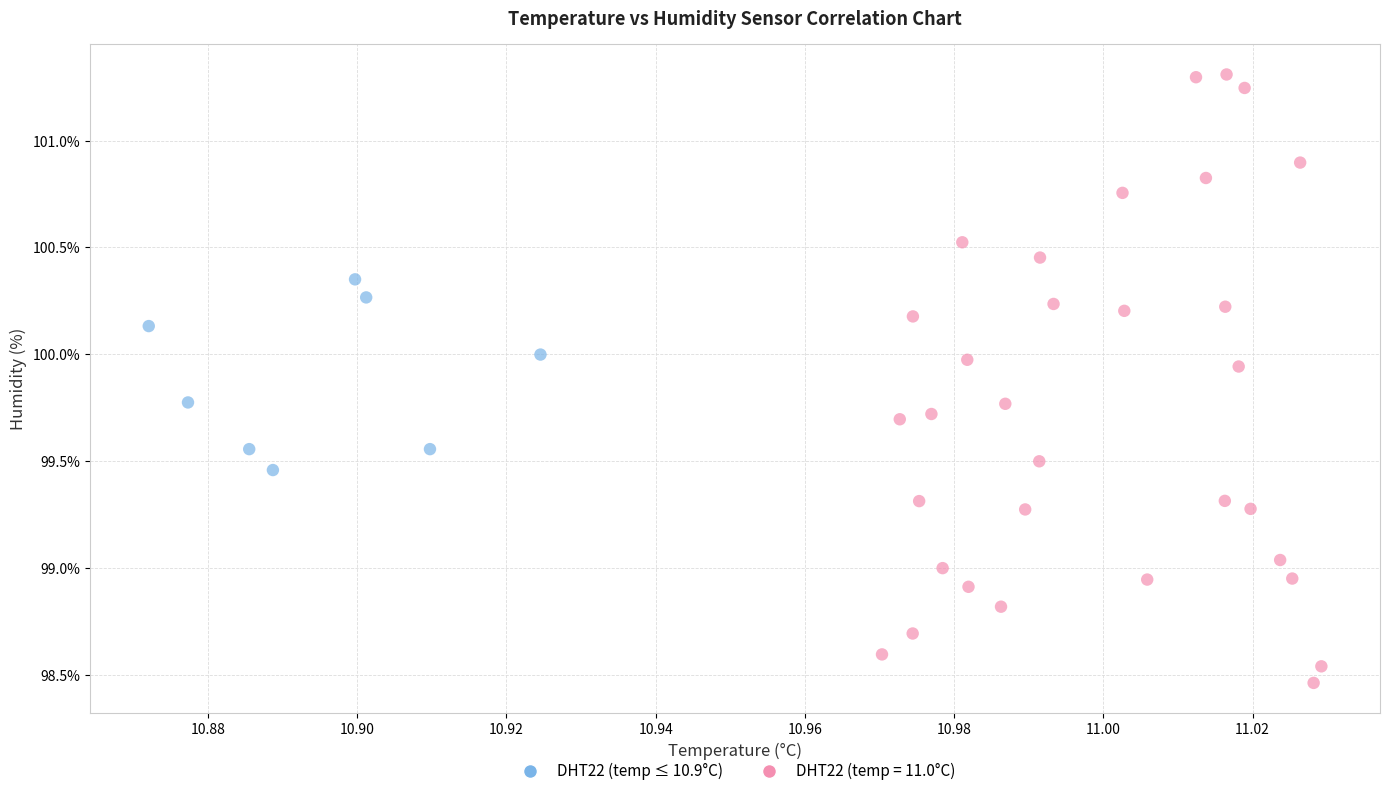

Which series contains the highest Y value?

DHT22 (temp = 11.0°C)